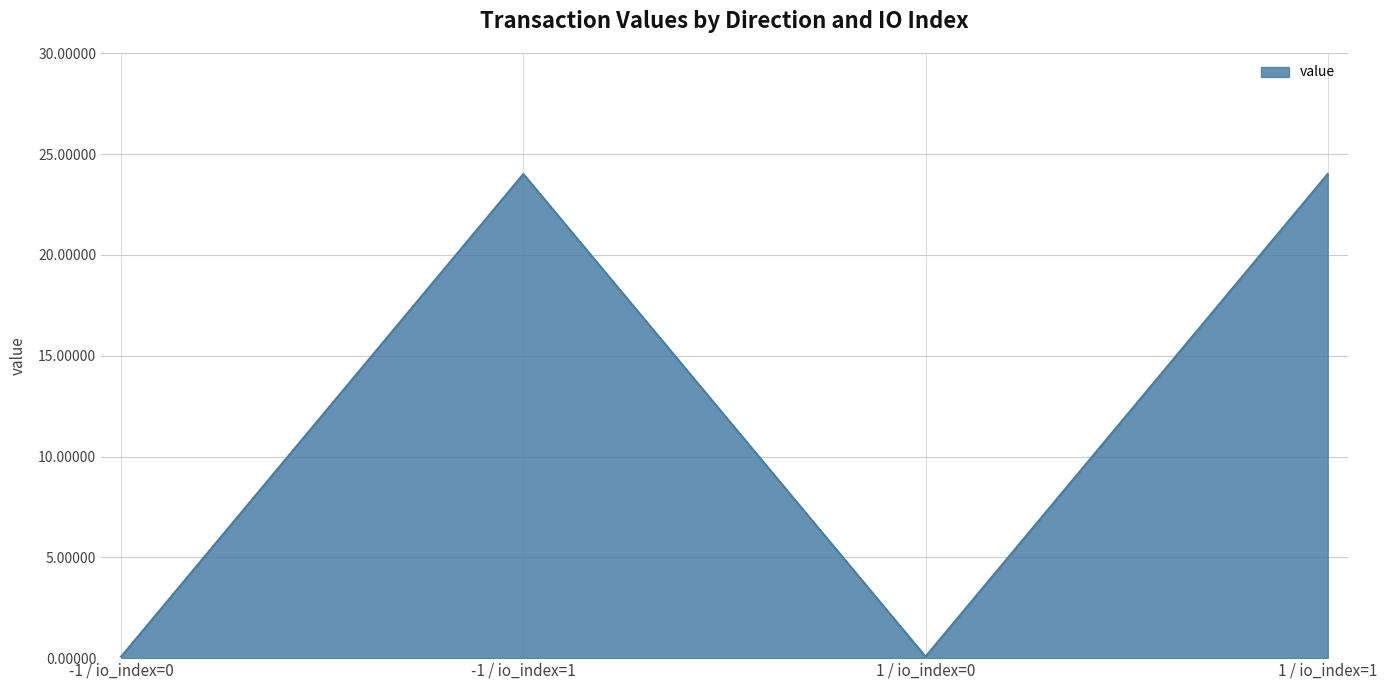

What is the greatest value displayed?

24.0